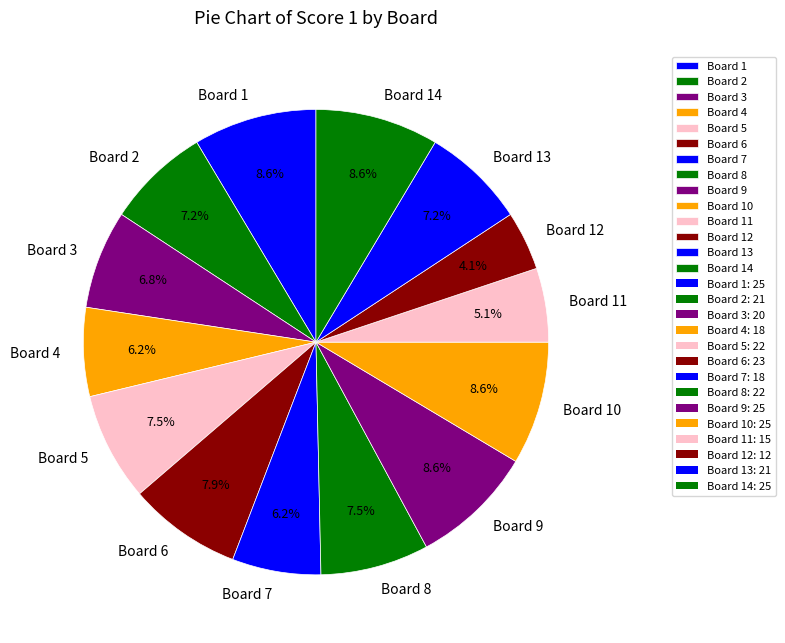

What portion of the pie excludes Board 10?

91.4%